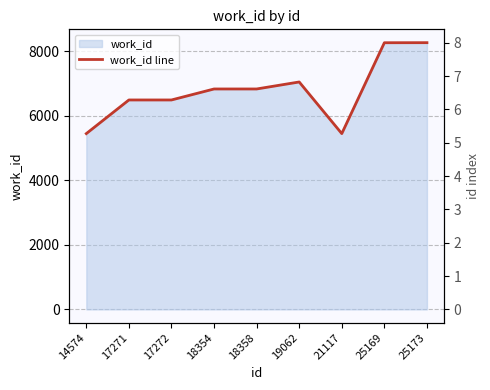

What is the difference between the second highest and minimum values?

2818